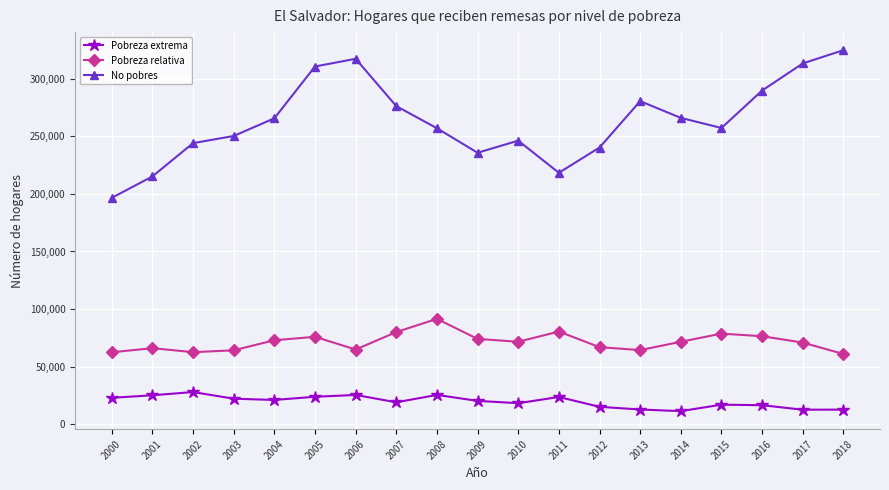

Which series has the largest total across all categories?

No pobres